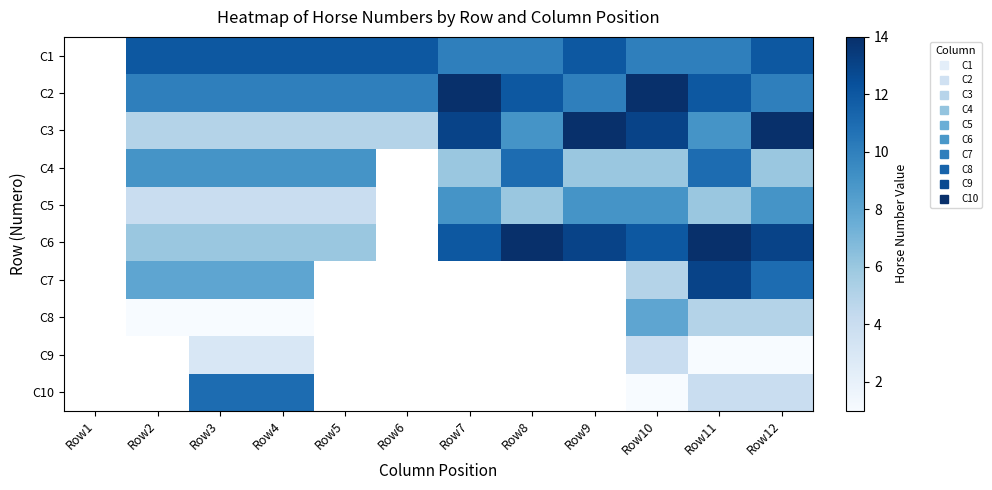

At Row3, list the series in order from smallest to largest.

C8, C9, C5, C3, C6, C7, C4, C2, C10, C1